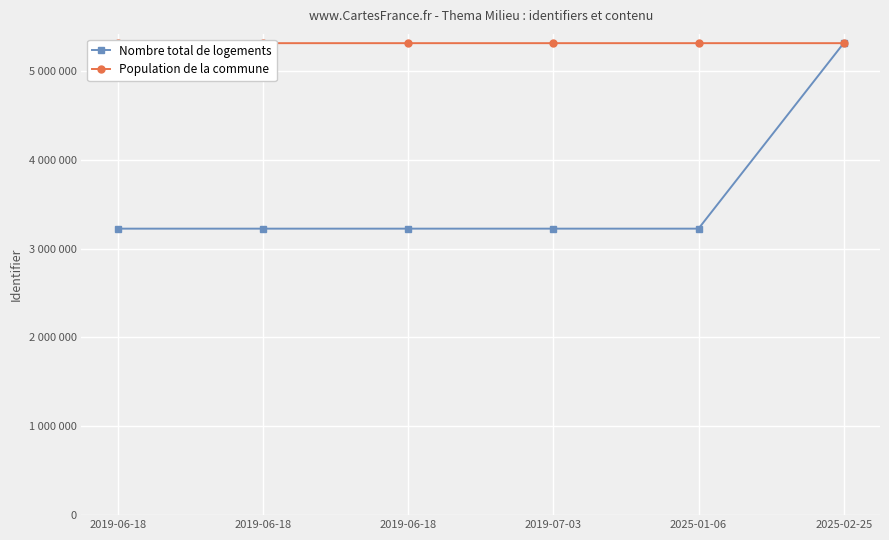

What is the label of the 1st point from the right?

2025-02-25